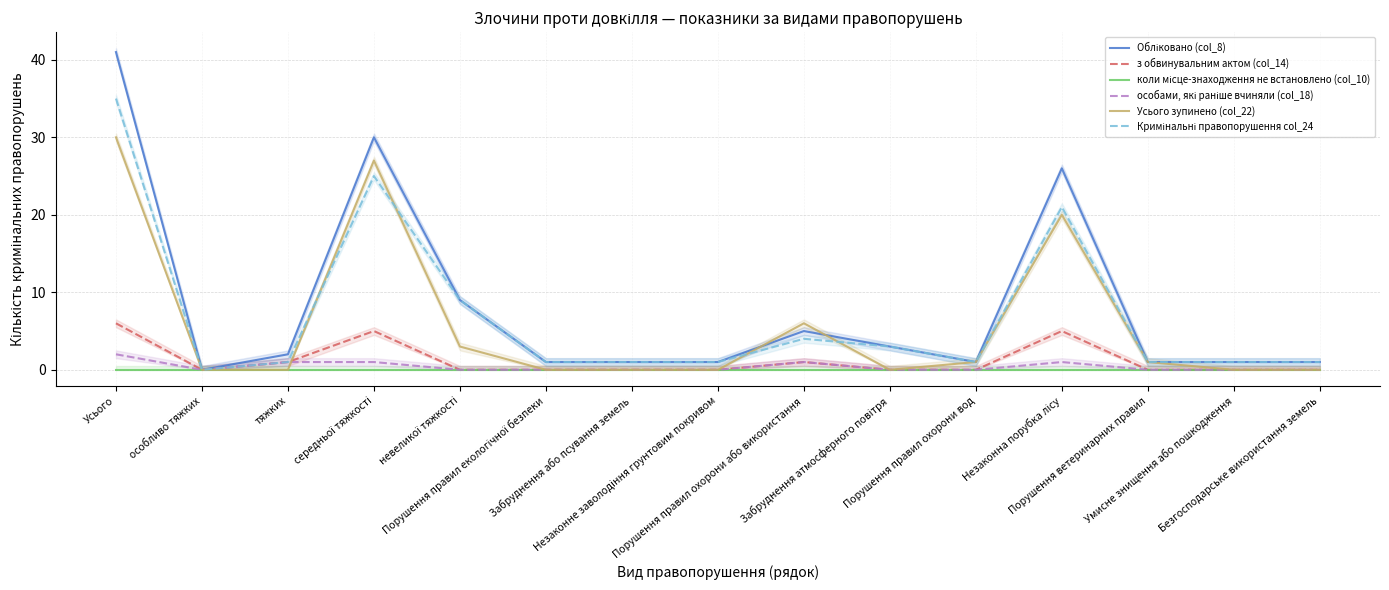

True or false: з обвинувальним актом (col_14) and Усього зупинено (col_22) intersect in this chart.

True